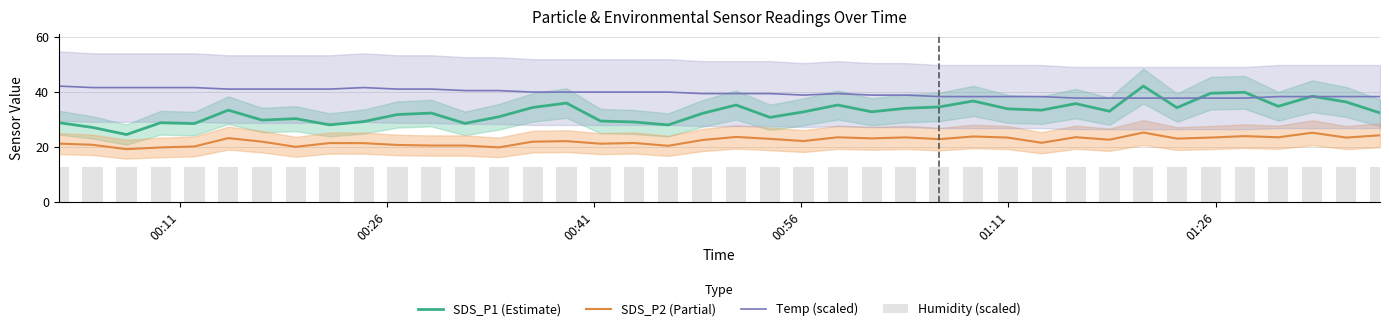

True or false: SDS_P1 (Estimate) and SDS_P2 (Partial) intersect in this chart.

False